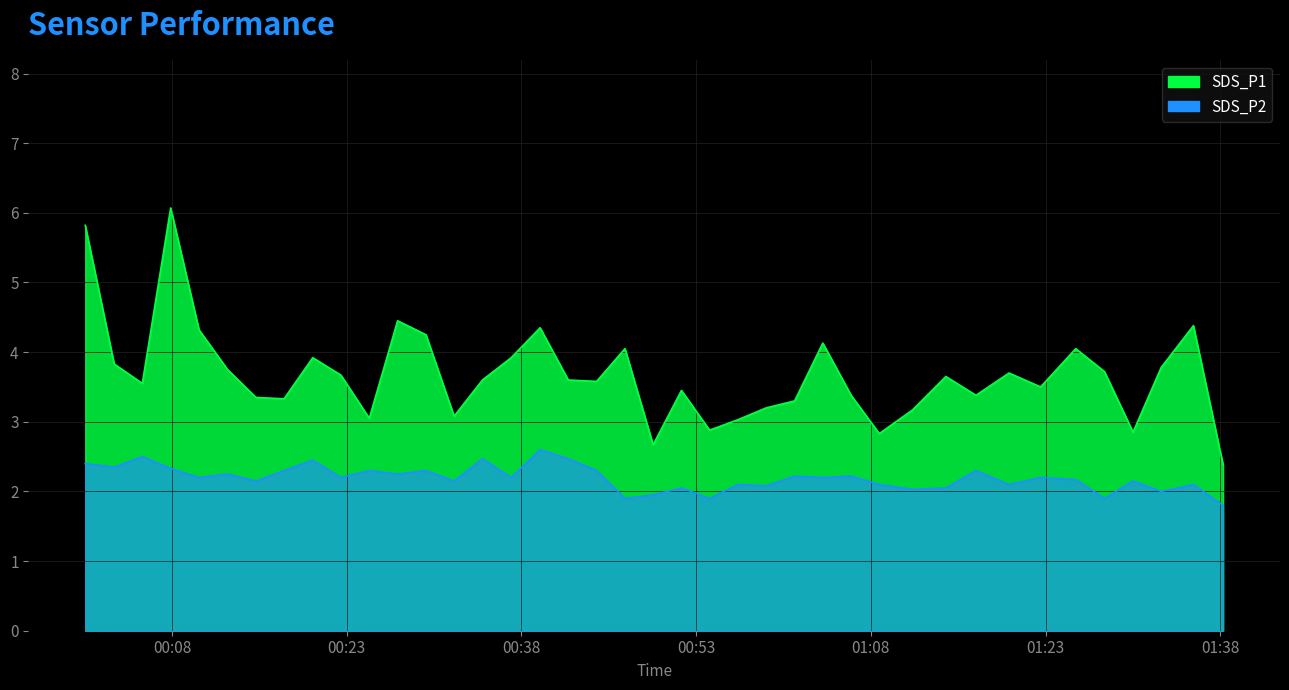

How many interior local valleys does the SDS_P2 series have?

15